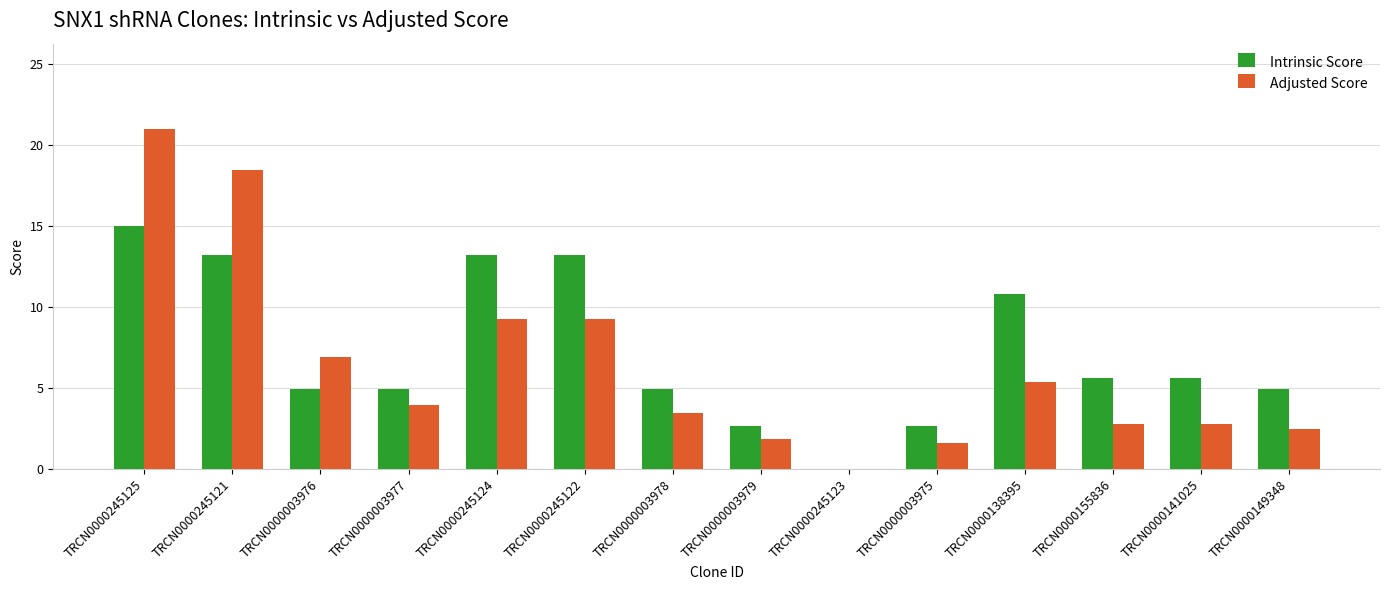

What is the sum of the Adjusted Score values at TRCN0000245124 and TRCN0000003976?

16.2